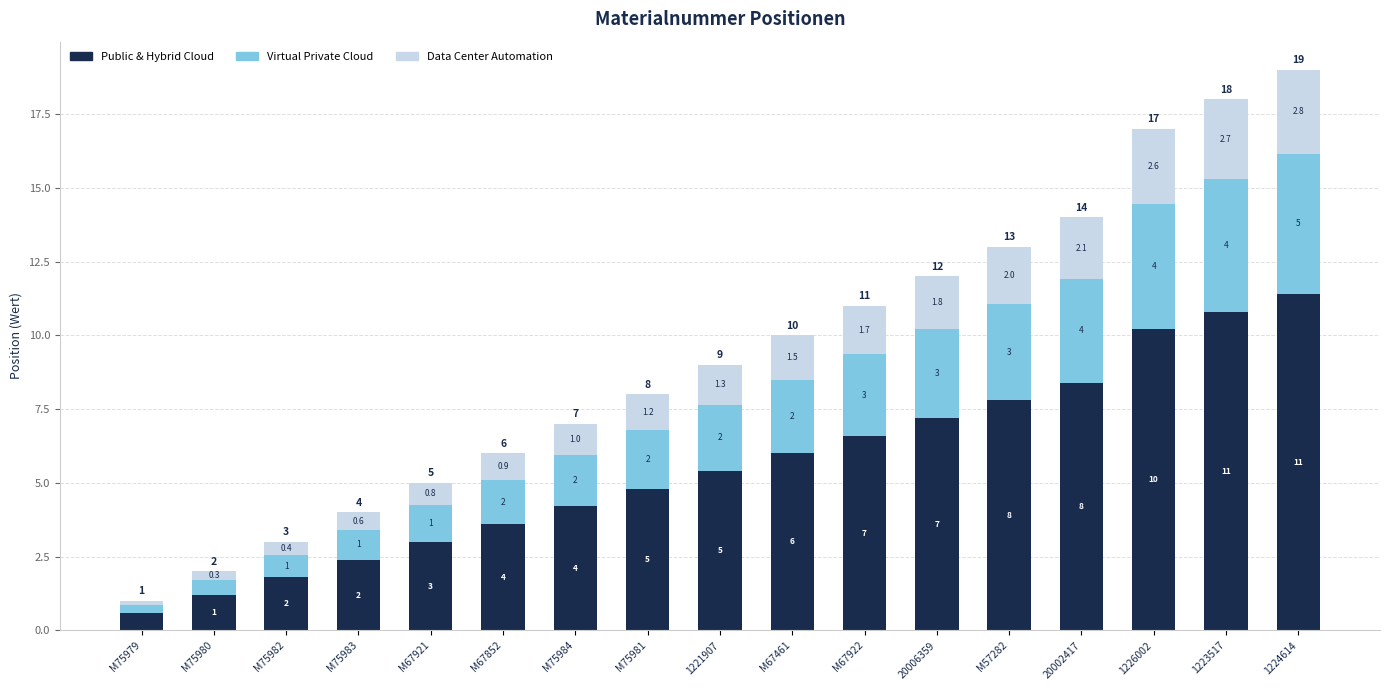

At which label does Public & Hybrid Cloud reach its peak?

1224614